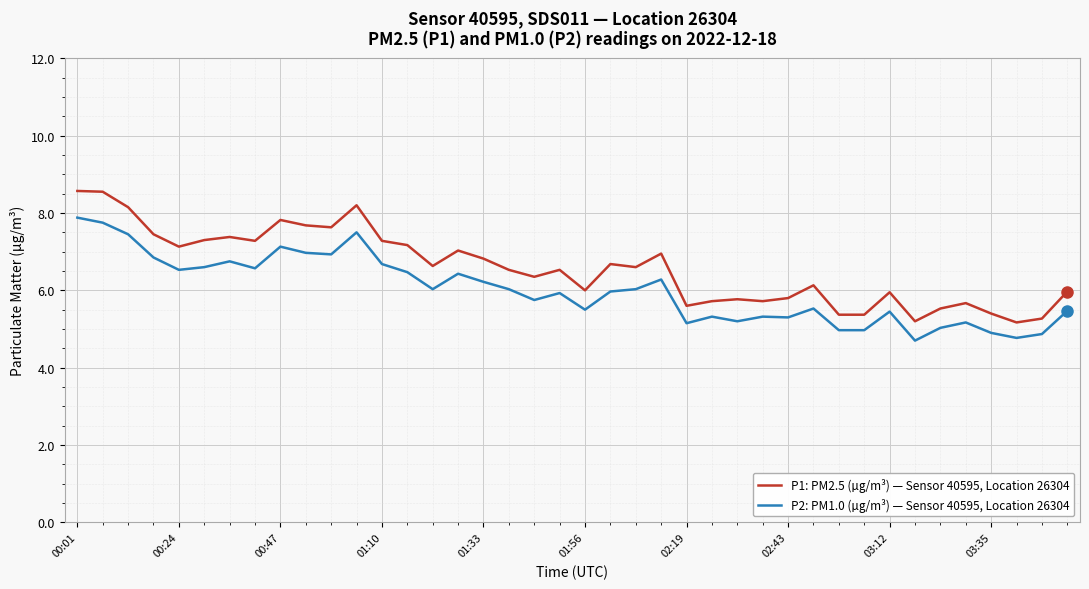

Which series has the widest spread of values?

P1: PM2.5 (µg/m³) — Sensor 40595, Location 26304